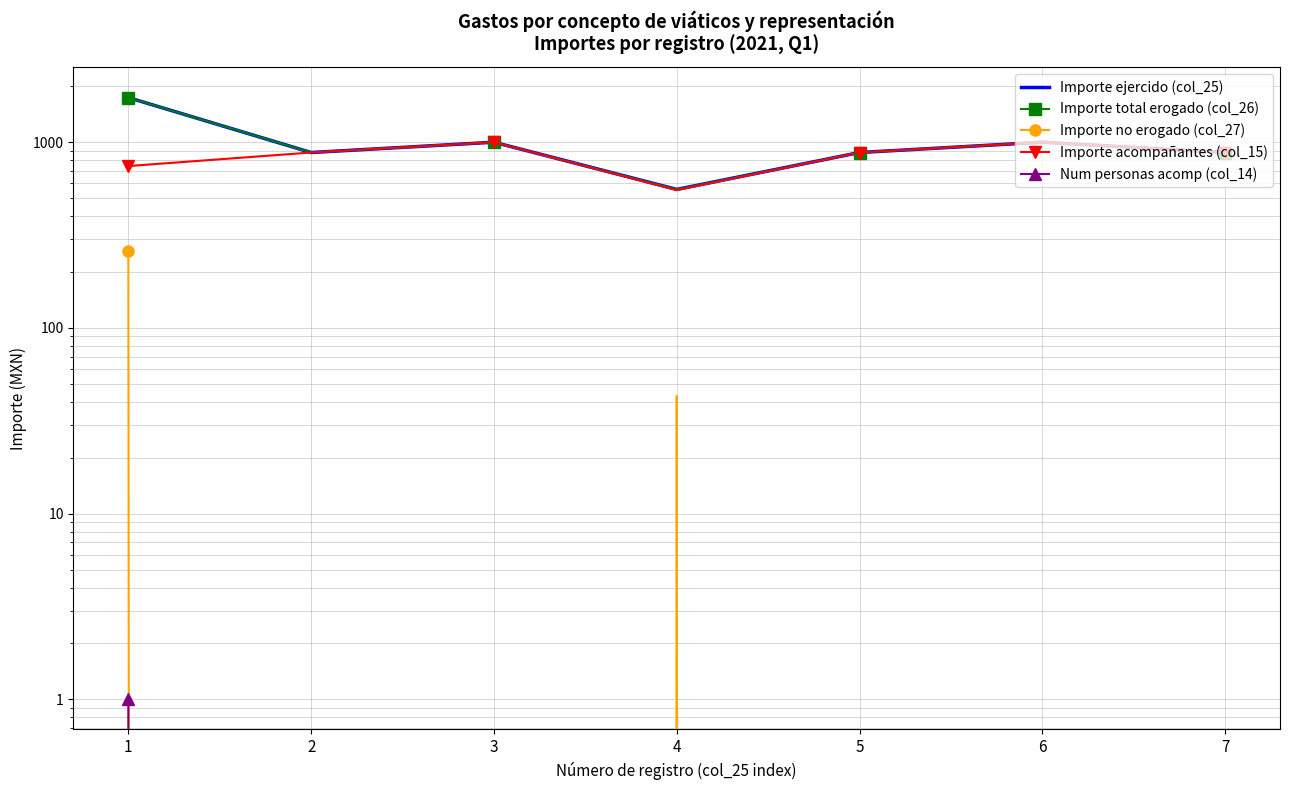

What is the highest value of the Importe no erogado (col_27) series?

261.0